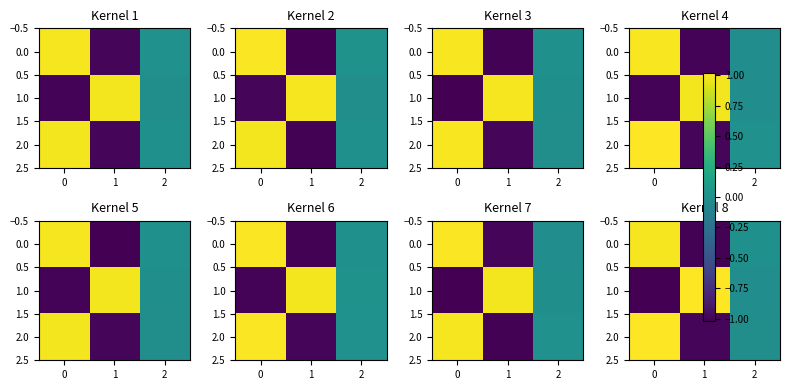

Count the number of data series in this chart.

3